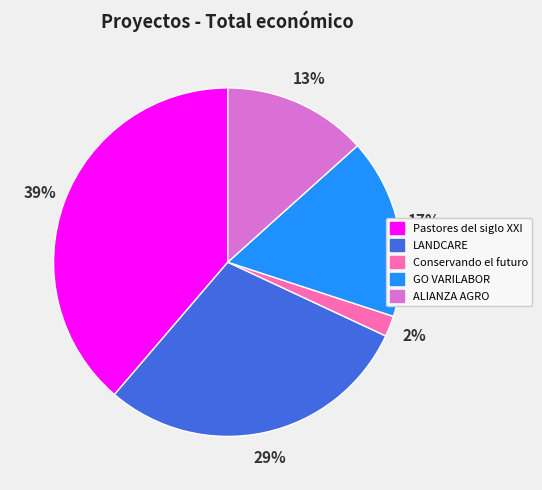

Does ALIANZA AGRO account for over 50% of the chart?

No